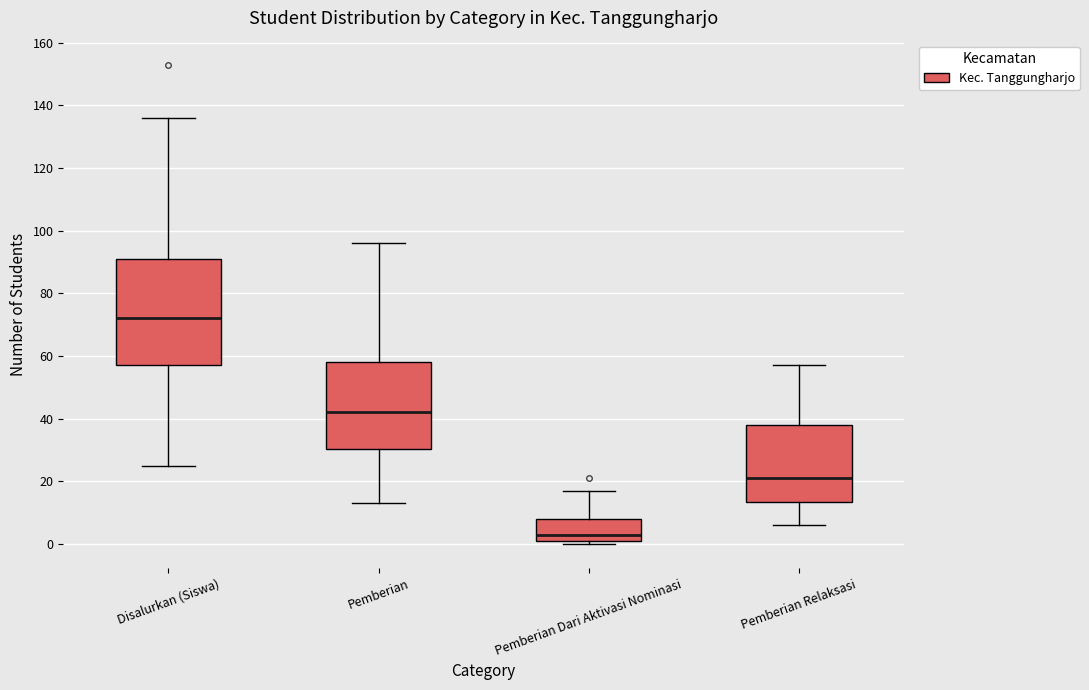

Comparing the boxes themselves (not the whiskers), which one is the tallest?

Disalurkan (Siswa)